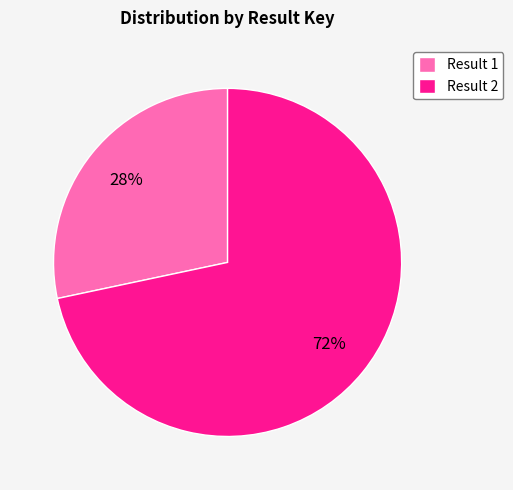

What percentage is the Result 2 slice, to the nearest percent?

72%